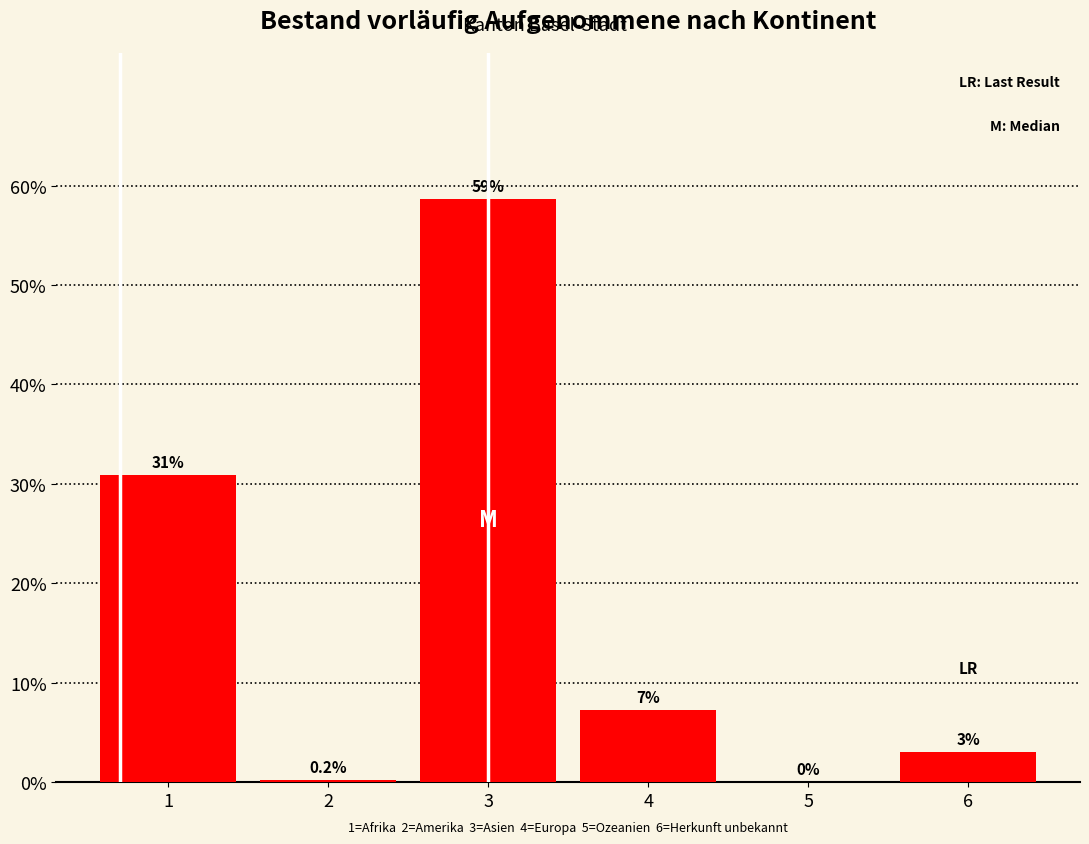

Reading right to left, extract all data points from this chart.

6=3.0	5=0.0	4=7.2	3=58.7	2=0.2	1=30.9